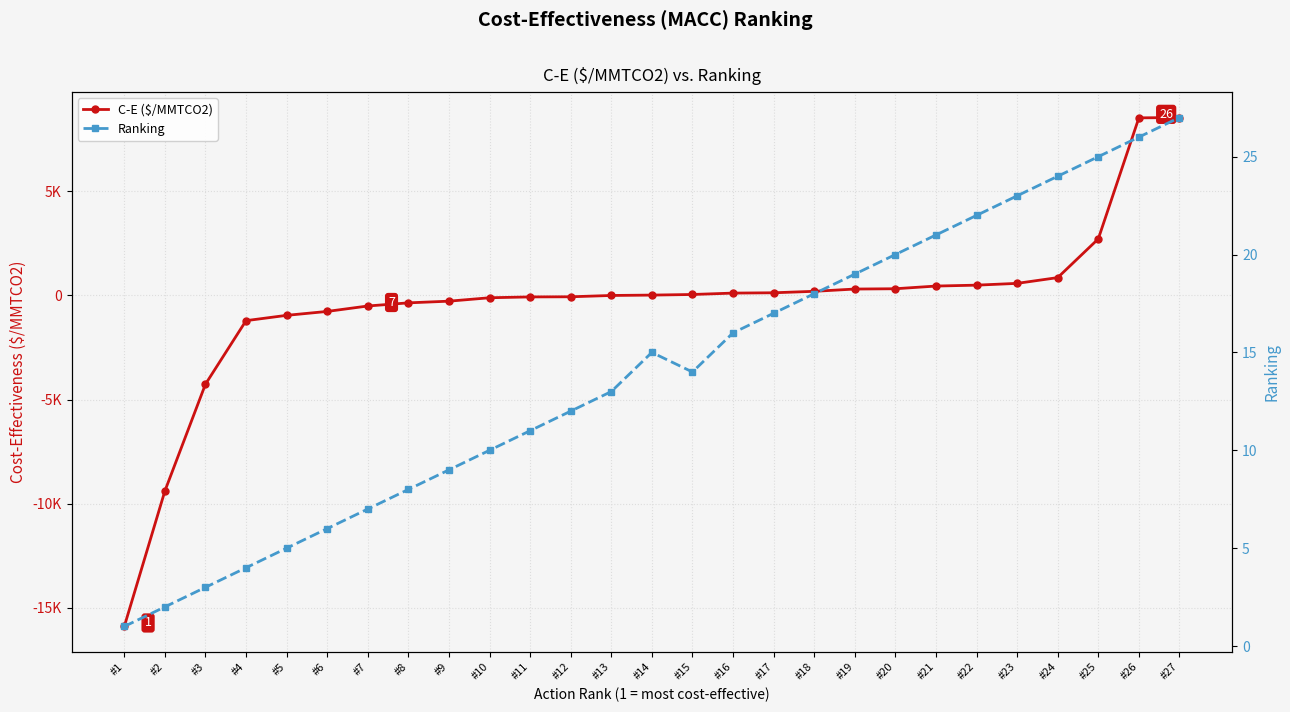

Reading right to left, transcribe all the data shown in this chart.

C-E ($/MMTCO2): #27=8548.1	#26=8532.5	#25=2719.3	#24=858.9	#23=582.1	#22=496.4	#21=453.0	#20=323.8	#19=309.2	#18=200.2	#17=130.0	#16=114.8	#15=47.9	#14=19.1	#13=0.7	#12=-62.1	#11=-68.7	#10=-109.0	#9=-273.0	#8=-353.9	#7=-505.0	#6=-765.7	#5=-953.9	#4=-1208.9	#3=-4261.3	#2=-9393.0	#1=-15898.5
Ranking: #27=27.0	#26=26.0	#25=25.0	#24=24.0	#23=23.0	#22=22.0	#21=21.0	#20=20.0	#19=19.0	#18=18.0	#17=17.0	#16=16.0	#15=14.0	#14=15.0	#13=13.0	#12=12.0	#11=11.0	#10=10.0	#9=9.0	#8=8.0	#7=7.0	#6=6.0	#5=5.0	#4=4.0	#3=3.0	#2=2.0	#1=1.0